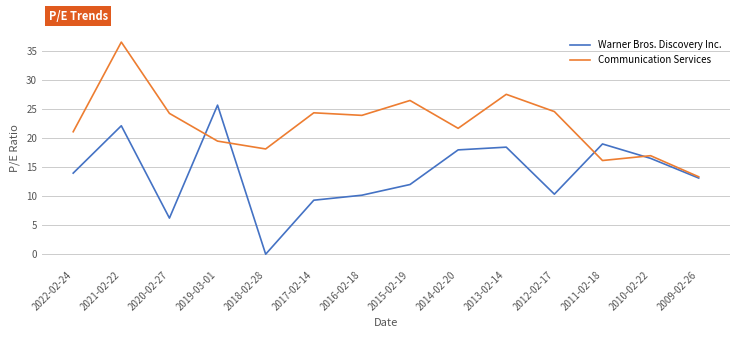

What is the average value of the Communication Services series?

22.4